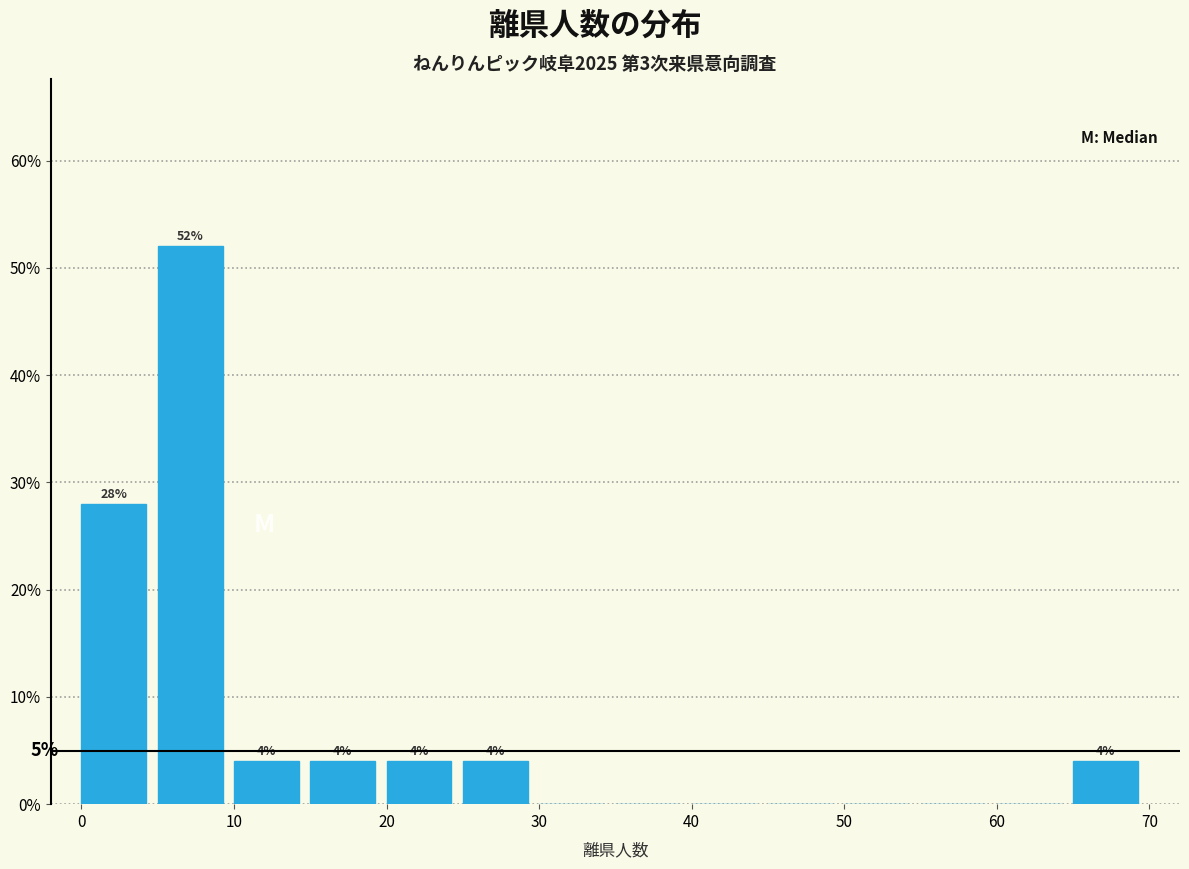

Which range on the x-axis has the tallest bar?

5 to 10